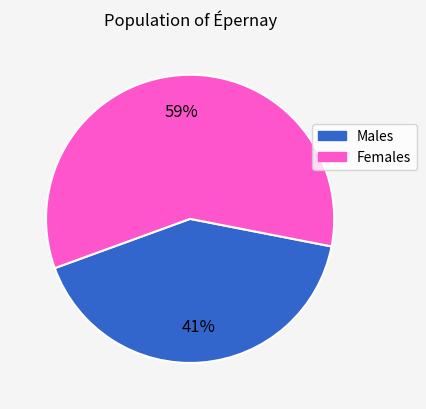

Is Males the majority of the pie?

No